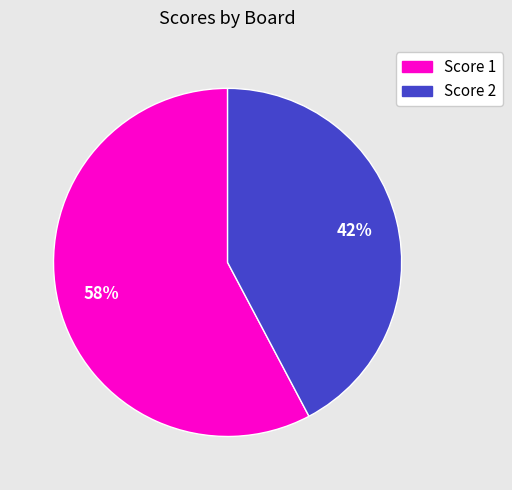

Is there any slice that represents more than half of the pie?

Yes